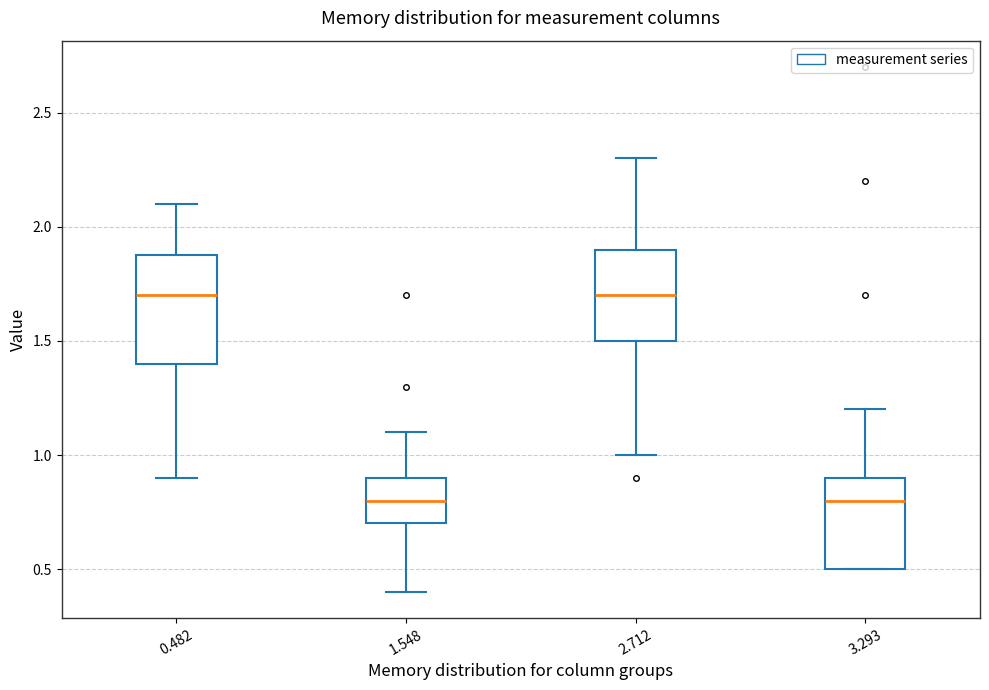

Reading left to right, read every box against the y-axis: the position of its median line, the range the box covers, and the ends of its whiskers. The values are not printed on the chart, so give them approximately, as read against the axis.

0.482: median 1.7, box 1.4 to 1.9, whiskers 0.9 to 2.1
1.548: median 0.8, box 0.7 to 0.9, whiskers 0.4 to 1.1
2.712: median 1.7, box 1.5 to 1.9, whiskers 1.0 to 2.3
3.293: median 0.8, box 0.5 to 0.9, whiskers 0.5 to 1.2